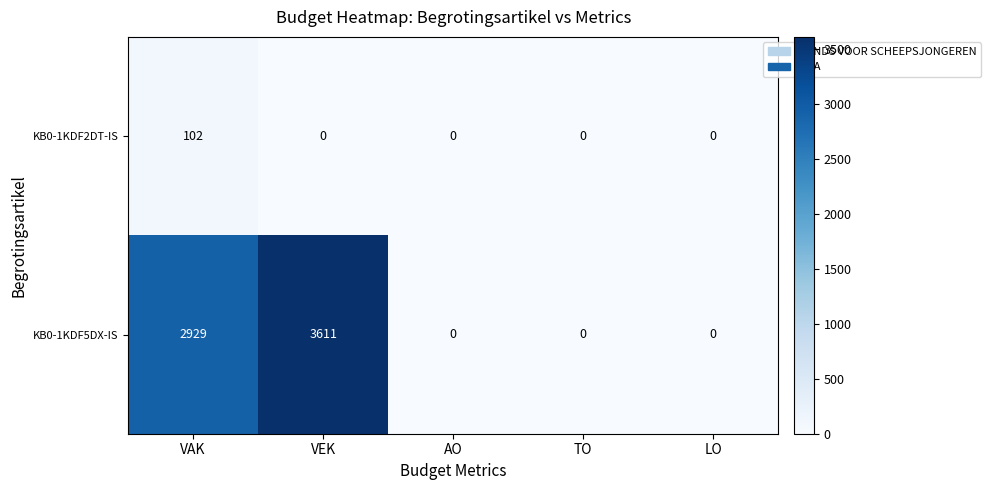

Count the number of categories in the chart.

5